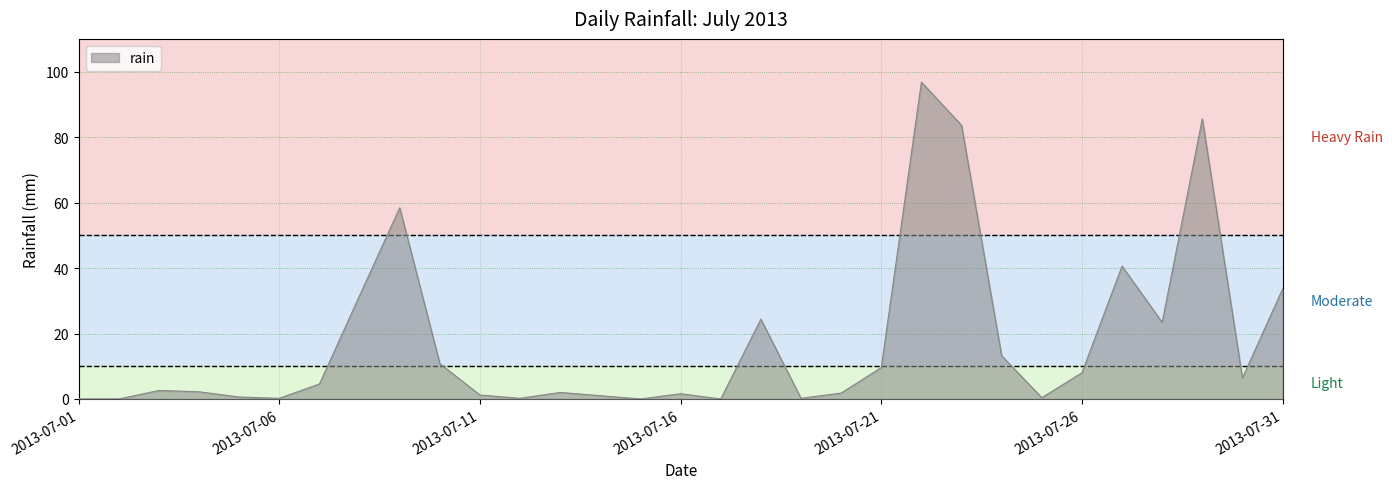

What is the greatest value displayed?

96.8